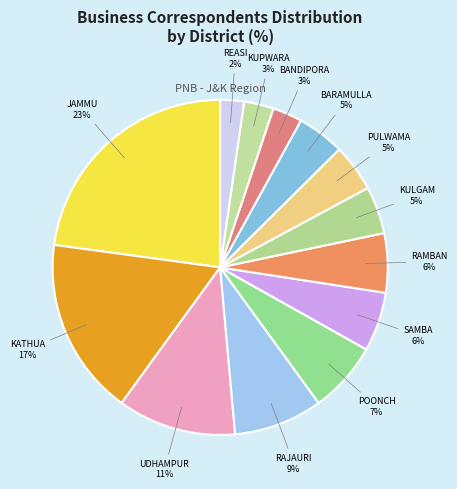

To the nearest percent, what portion does KATHUA represent?

17%